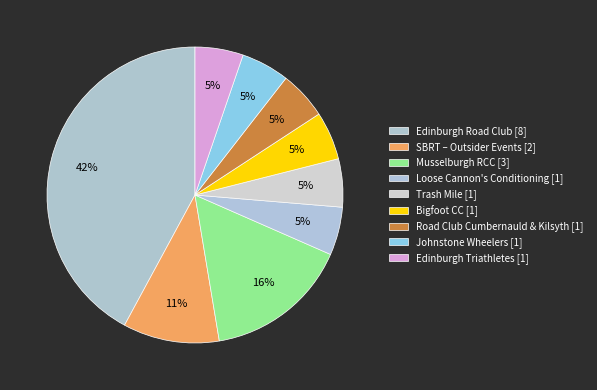

How many segments does this pie chart have?

9